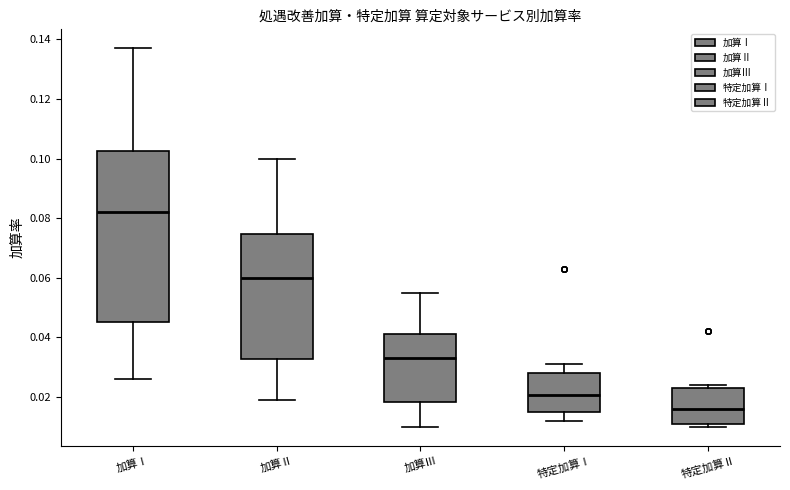

Which box's median line is the lowest?

特定加算Ⅱ